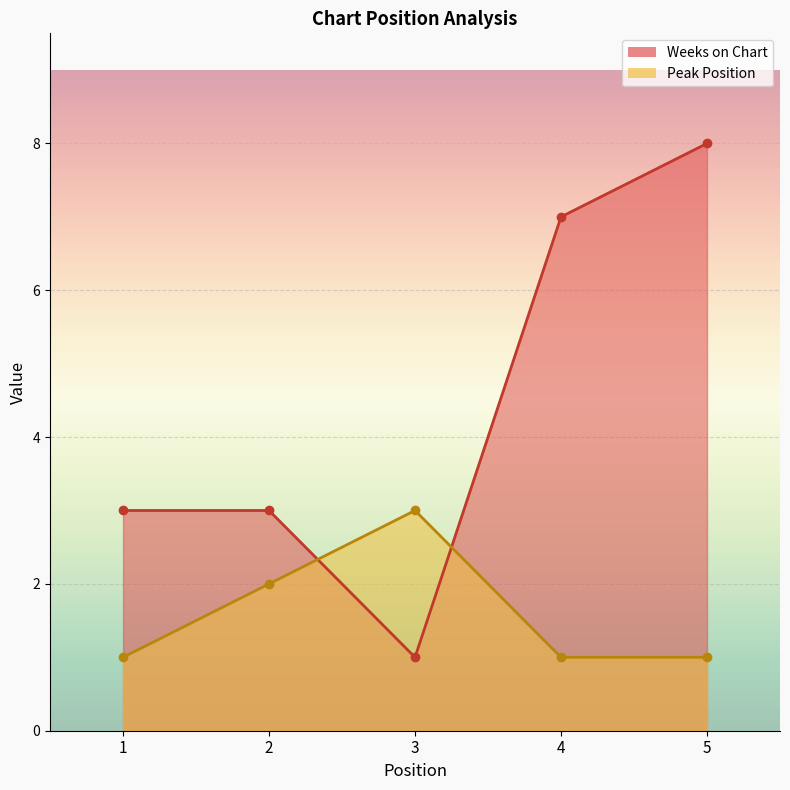

At which label does Weeks on Chart reach its minimum?

3